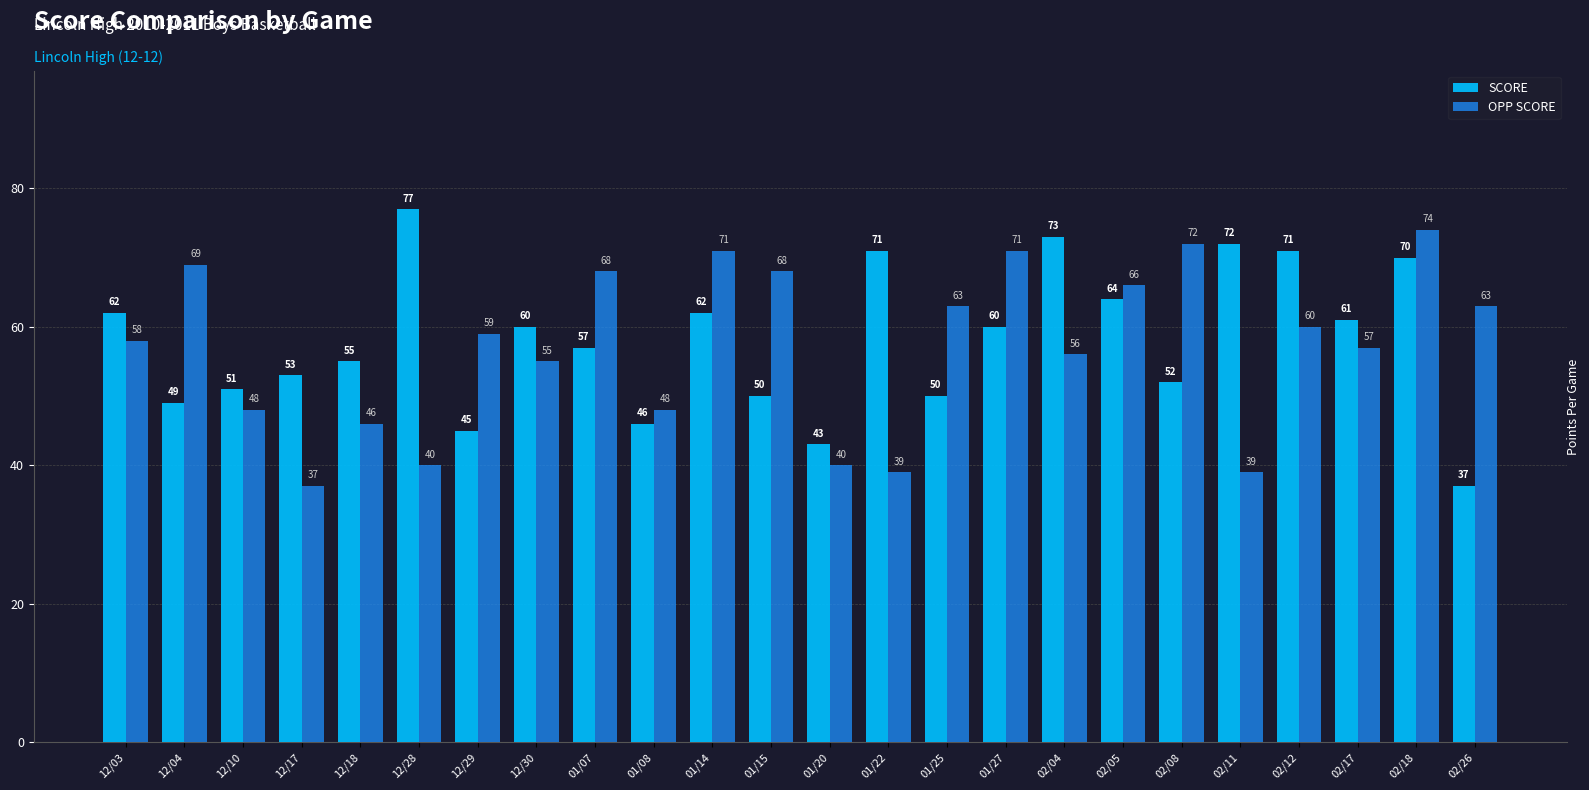

Read the OPP SCORE value at 12/30, to the nearest 10.

60